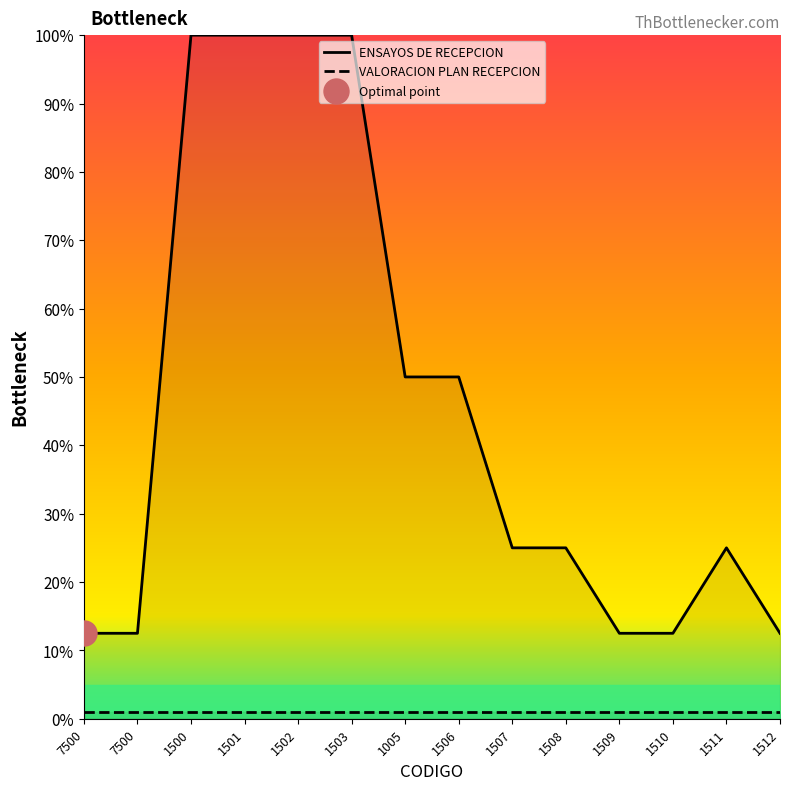

Between 1503 and 1512, which is larger?

1503